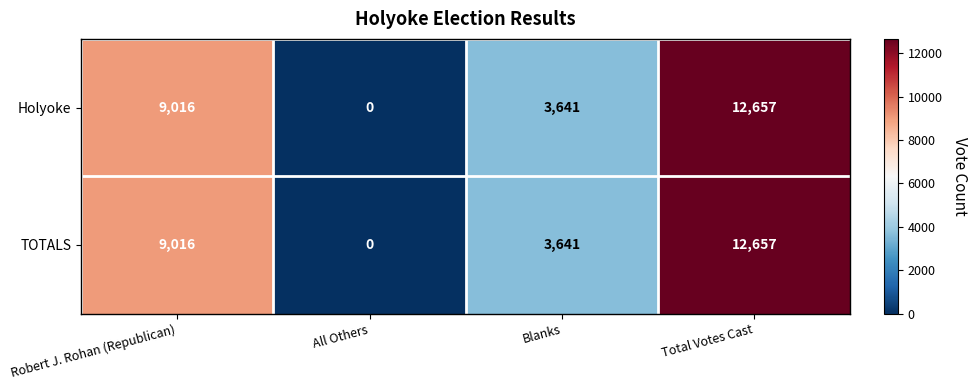

Which label corresponds to the largest value in the chart?

Total Votes Cast